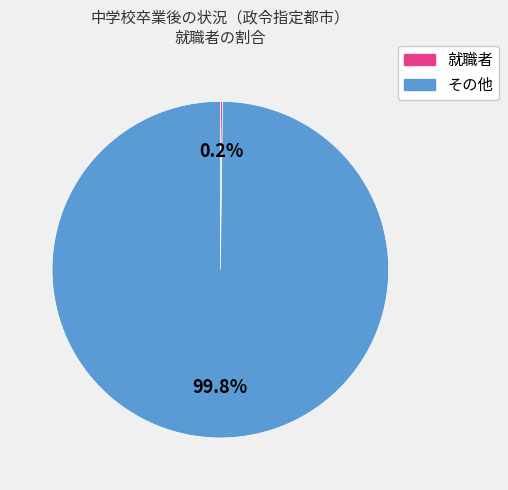

To the nearest percent, what is the average slice percentage?

50%